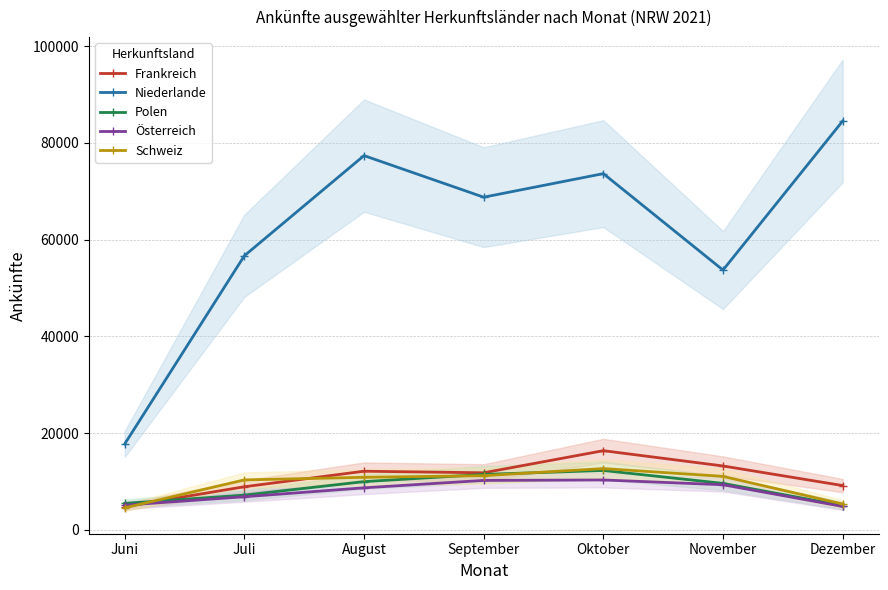

What are all the series names shown in the legend?

Frankreich, Niederlande, Polen, Österreich, Schweiz